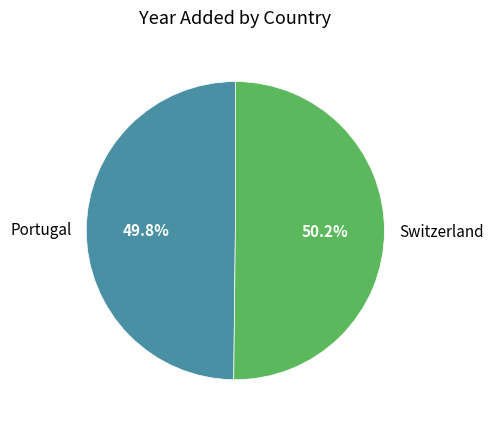

Count the number of slices in the pie.

2